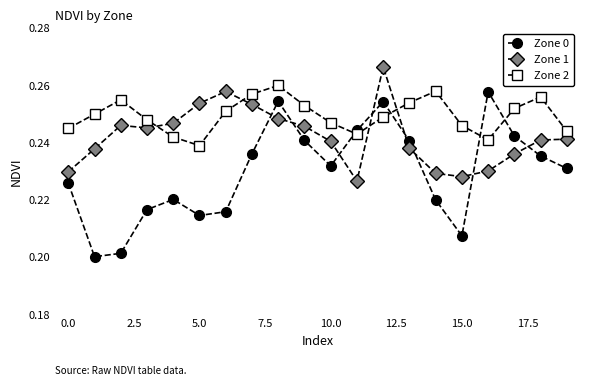

What are all the series names shown in the legend?

Zone 0, Zone 1, Zone 2